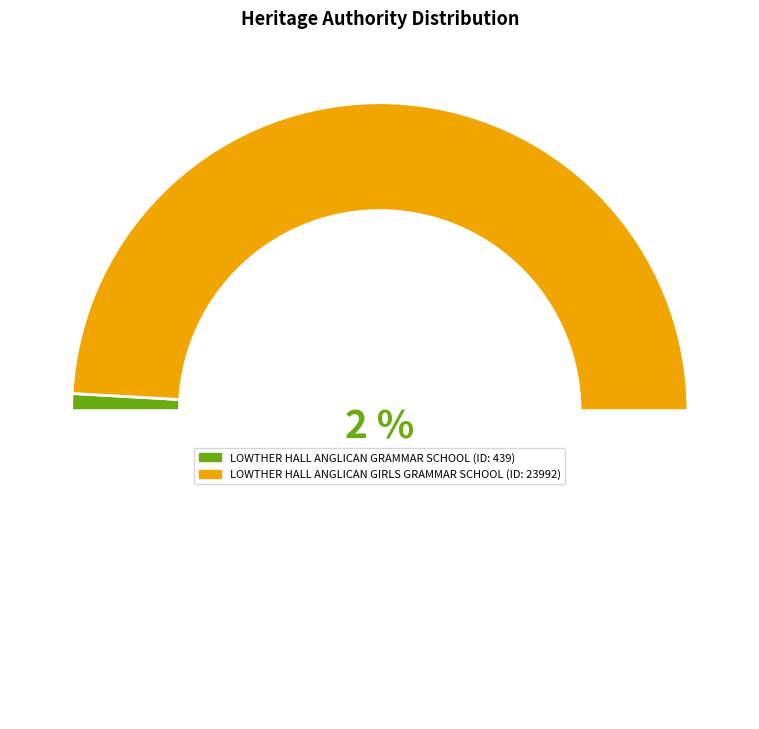

Which category has the smallest portion of the pie?

LOWTHER HALL ANGLICAN GRAMMAR SCHOOL